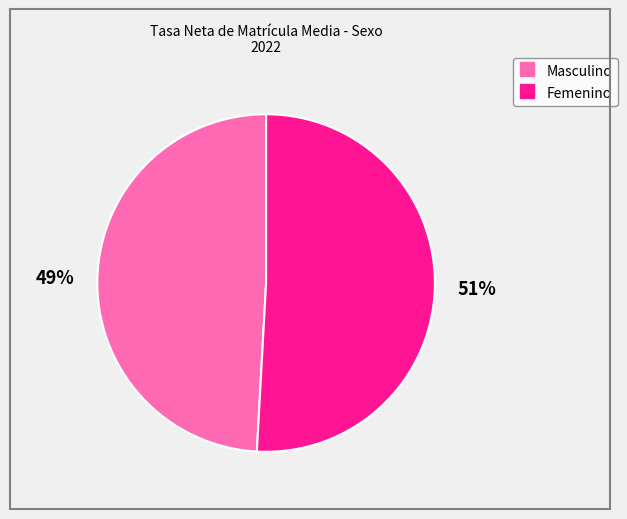

How many slices are in this pie chart?

2